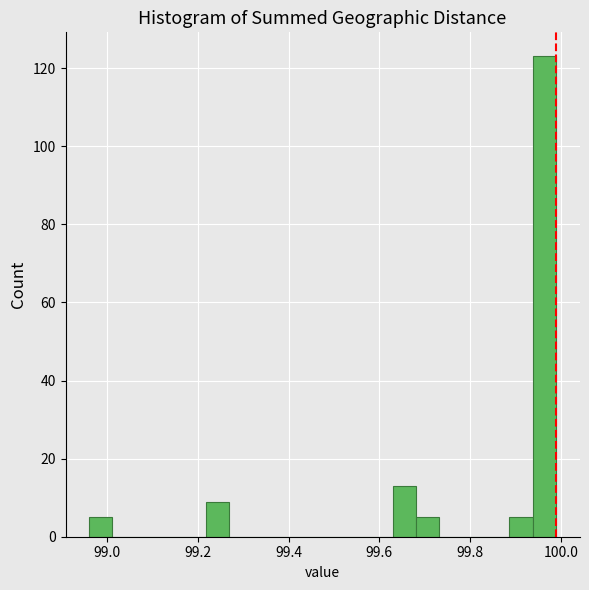

Around what value on the x-axis is the tallest bar? Give the approximate position of its centre, as read against the axis.

99.96